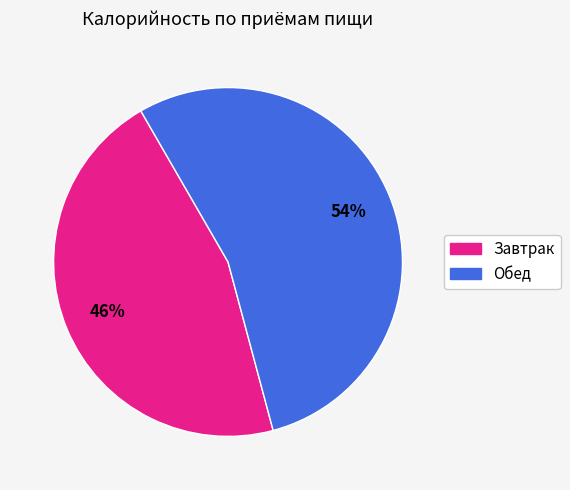

True or false: Обед accounts for 66% of the total.

False